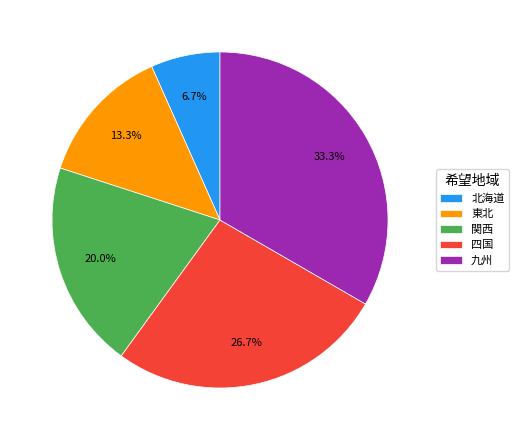

Approximately how many times larger is the value at 北海道 compared to 東北?

0.5